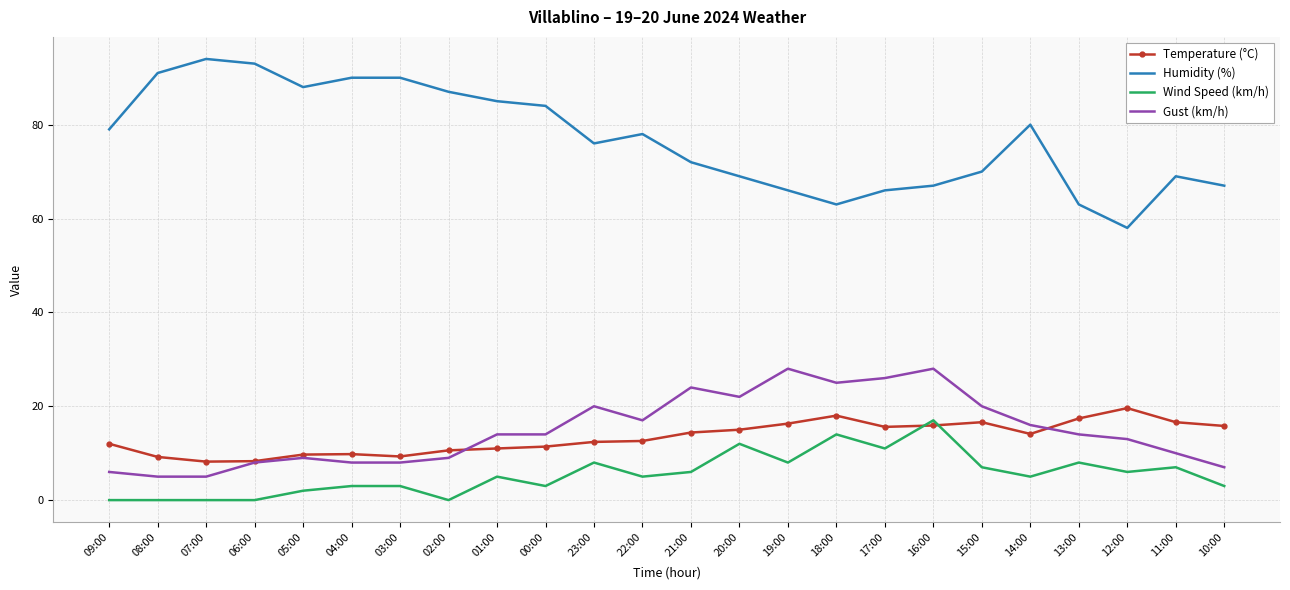

True or false: Gust (km/h) and Wind Speed (km/h) intersect in this chart.

False